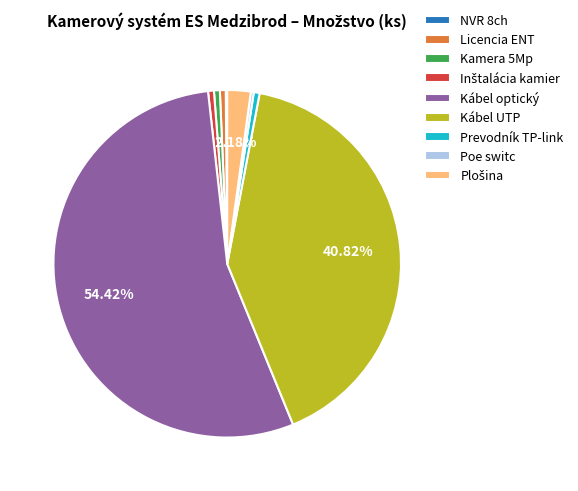

Do Kábel optický and Kamera 5Mp together represent more than half of the pie?

Yes